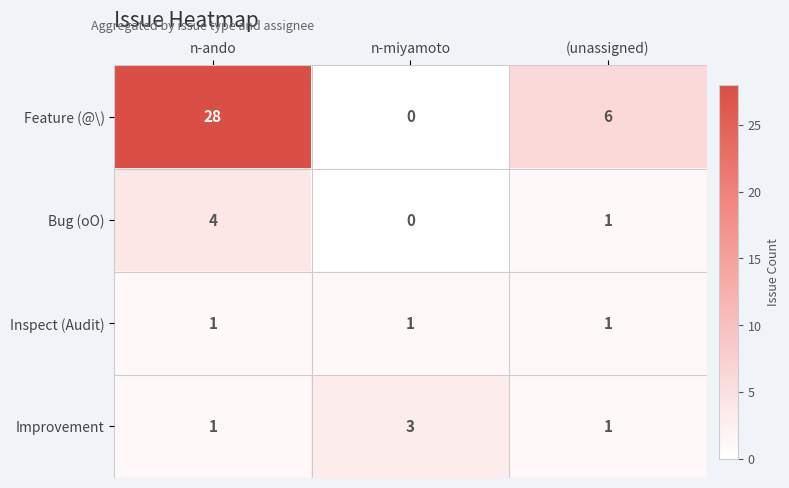

The Improvement series shows 3 at n-miyamoto. True or false?

True